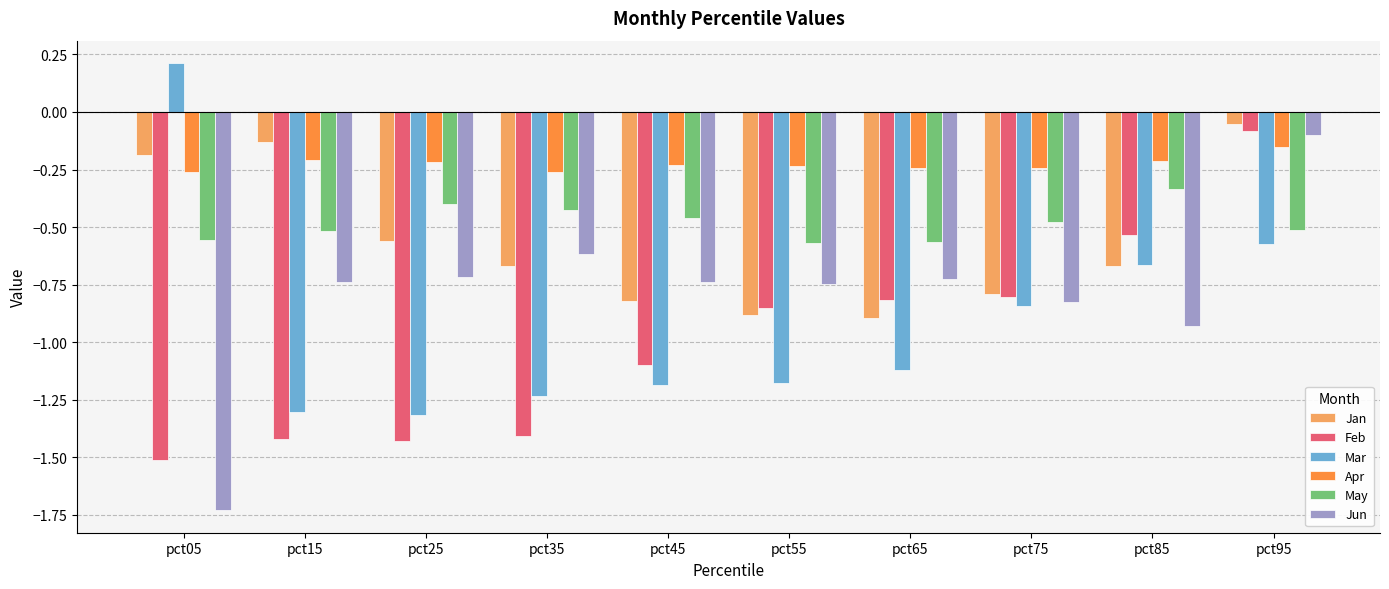

What is the total value across all series at pct75?

-4.0